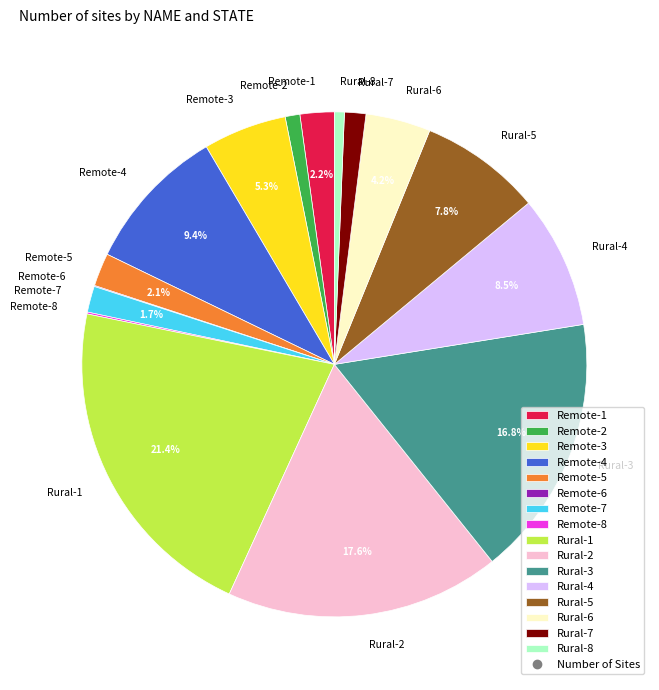

What is the largest slice in the pie chart?

Rural-1